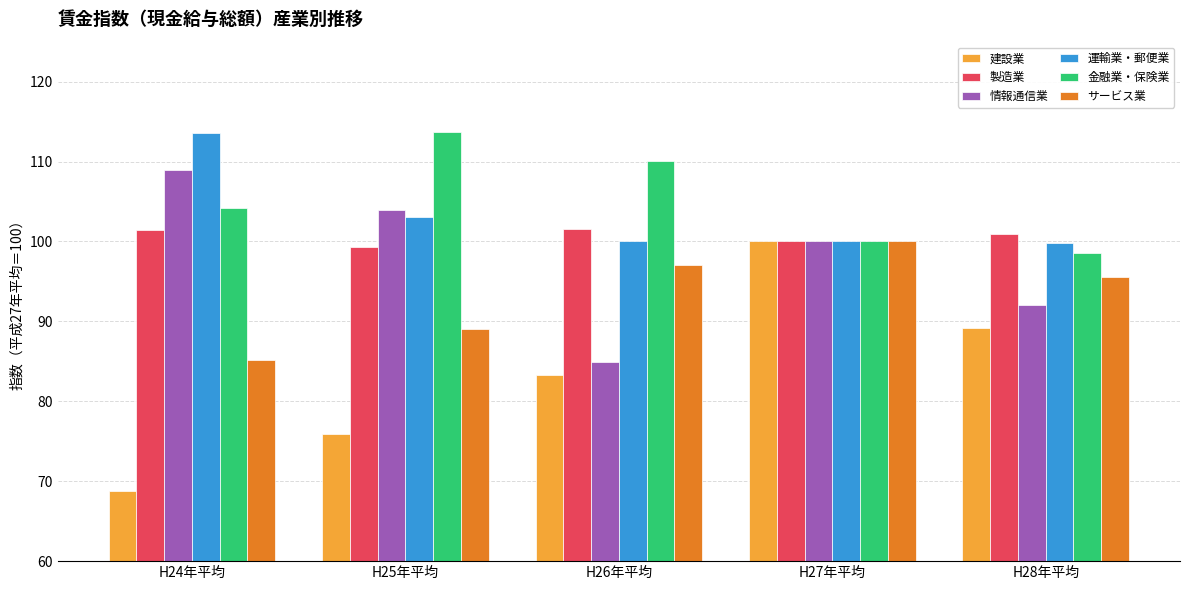

Rank the categories by サービス業 value from highest to lowest.

H27年平均, H26年平均, H28年平均, H25年平均, H24年平均